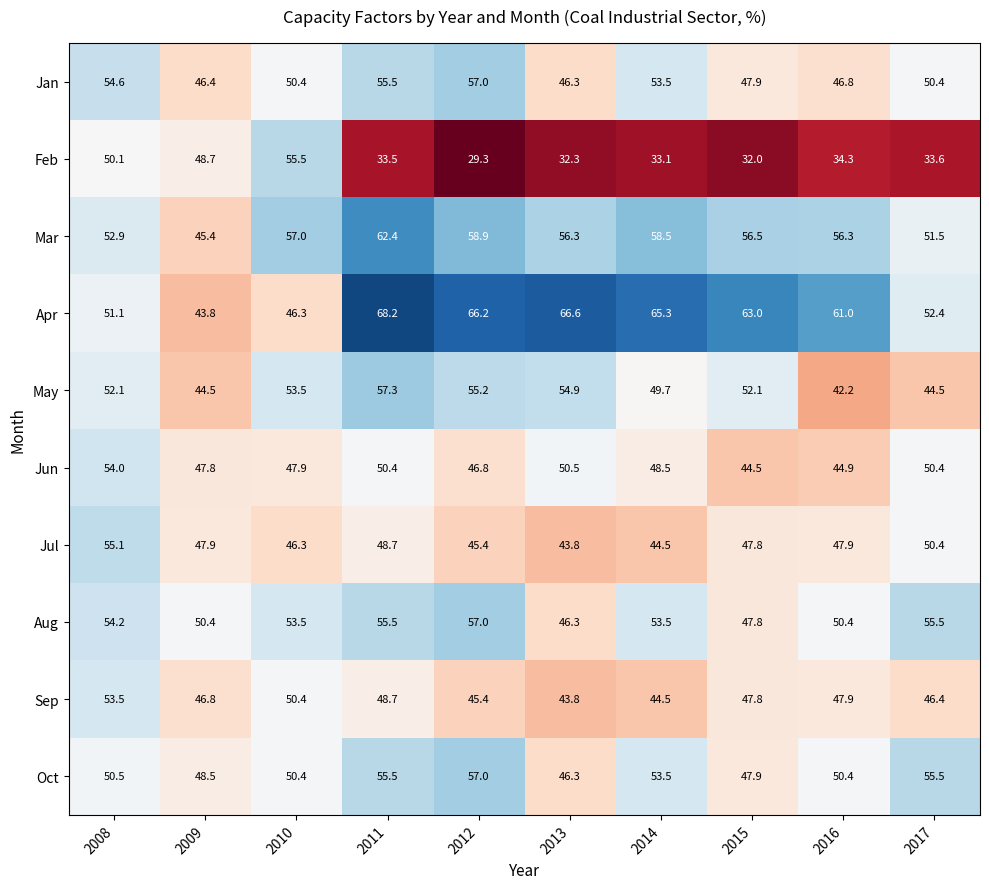

At which category is the sum across all series the highest?

2011